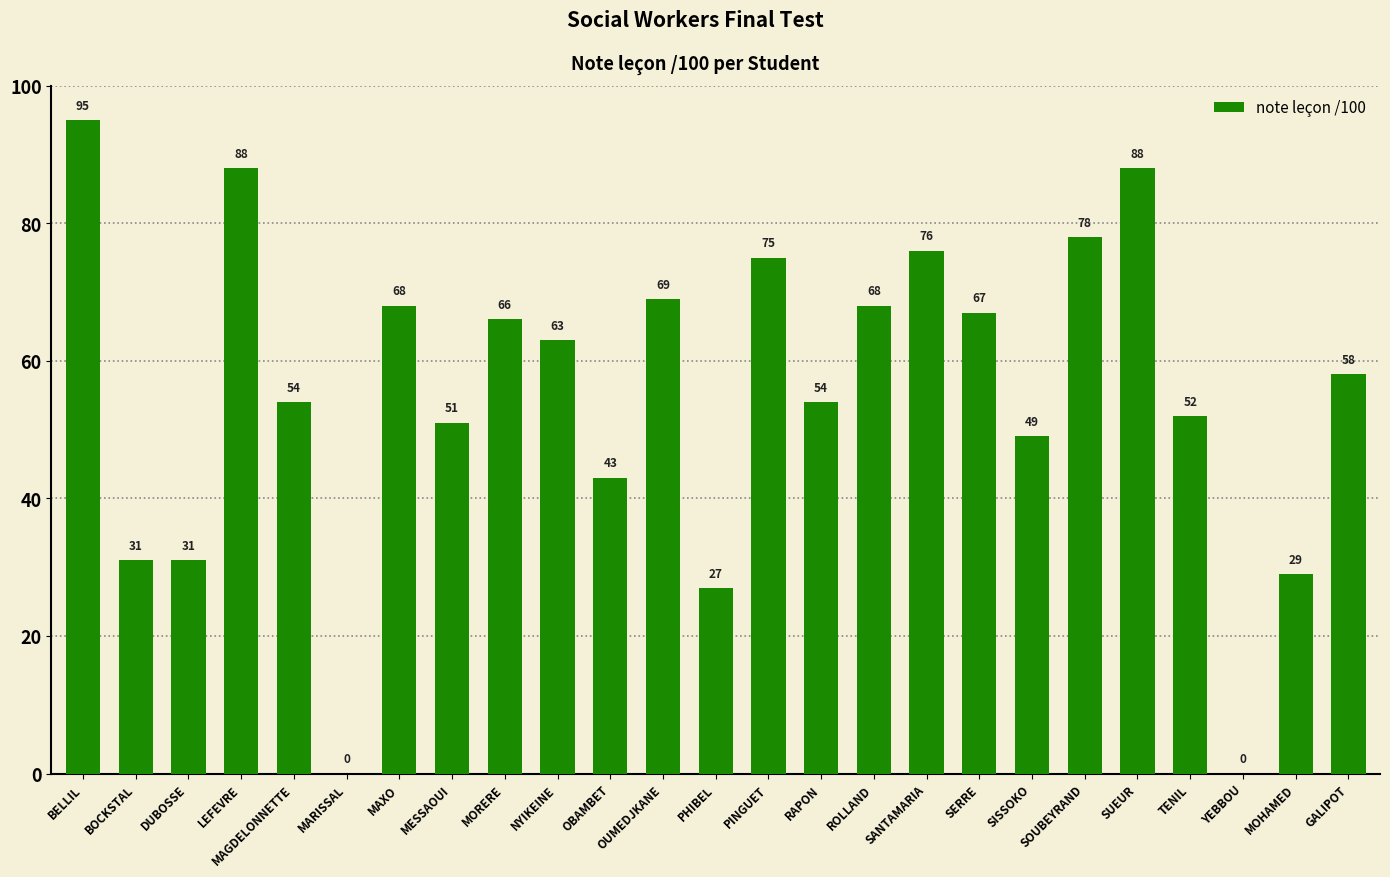

Read the value at BELLIL, to the nearest 10.

100